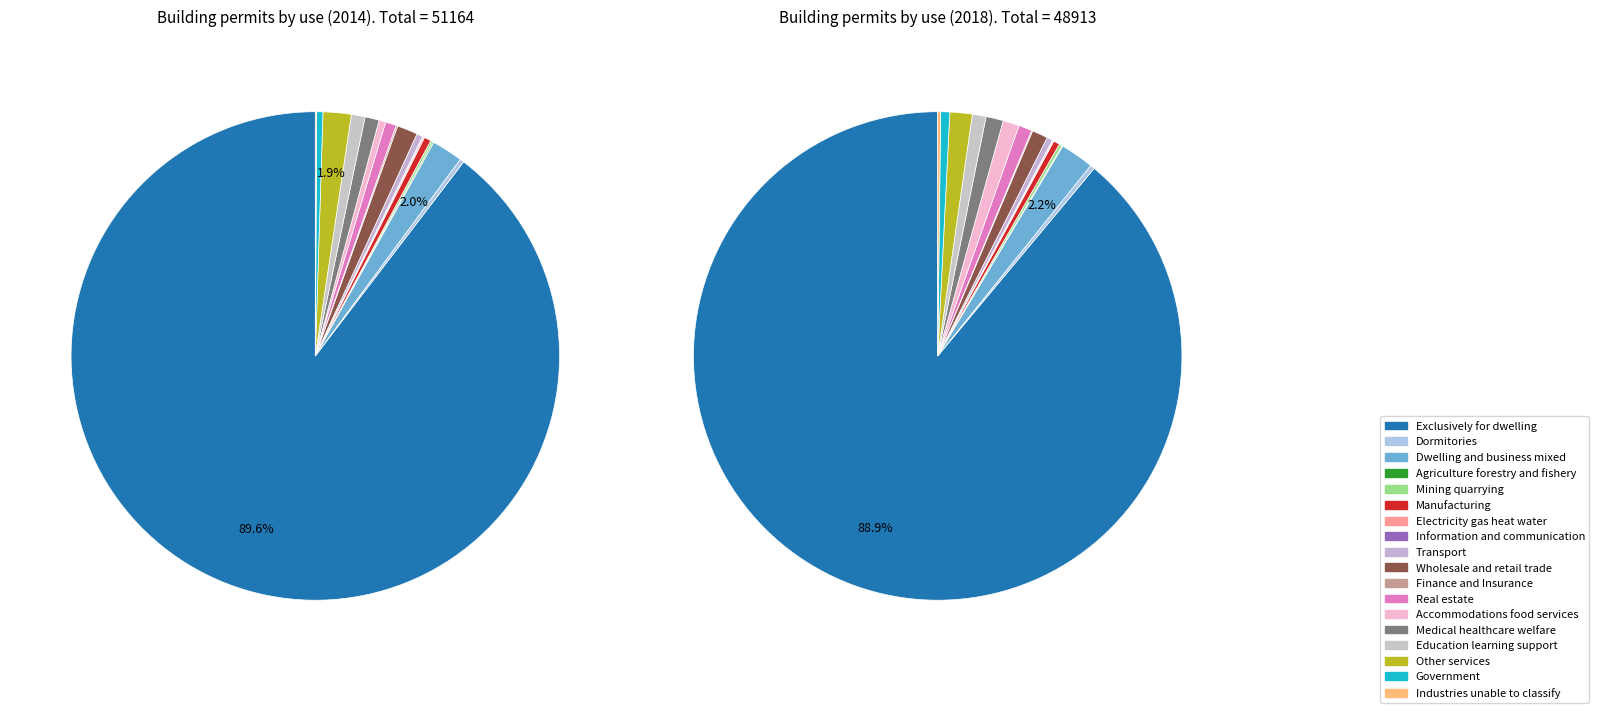

Is it true that 11 is 11% of the pie?

False